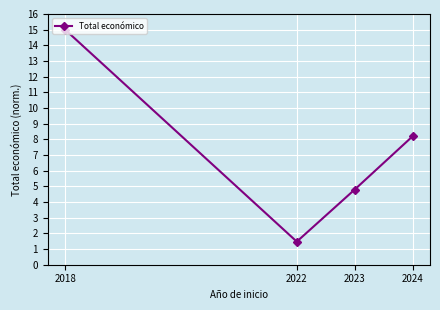

How many values are below 8?

2